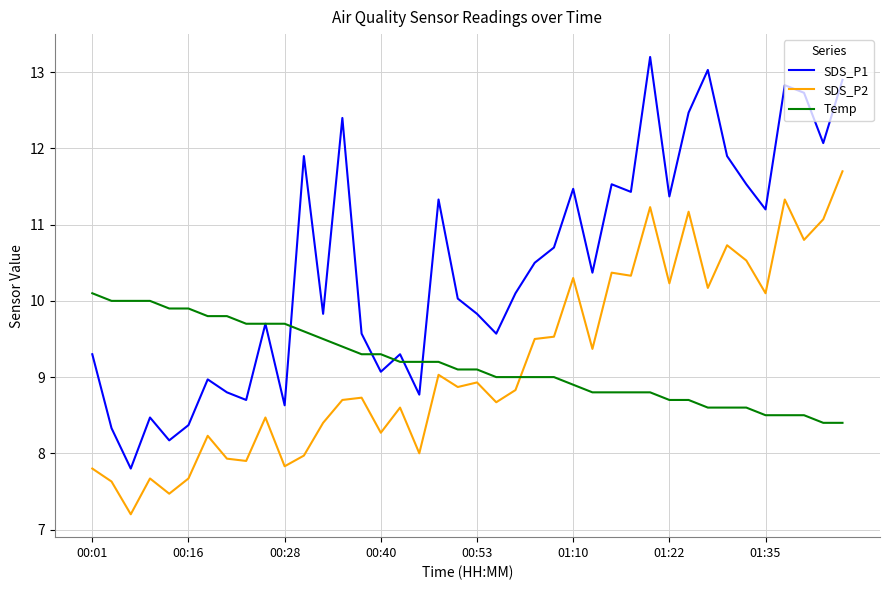

Which series has the widest spread of values?

SDS_P1